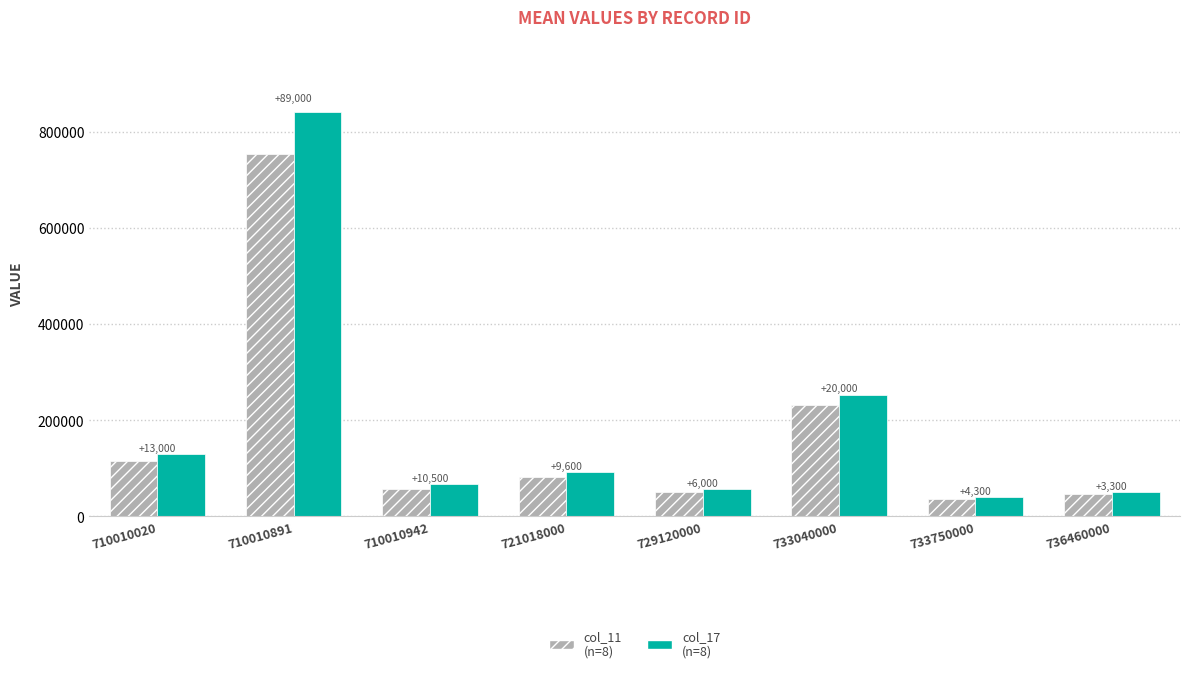

How many bars are there in total?

16